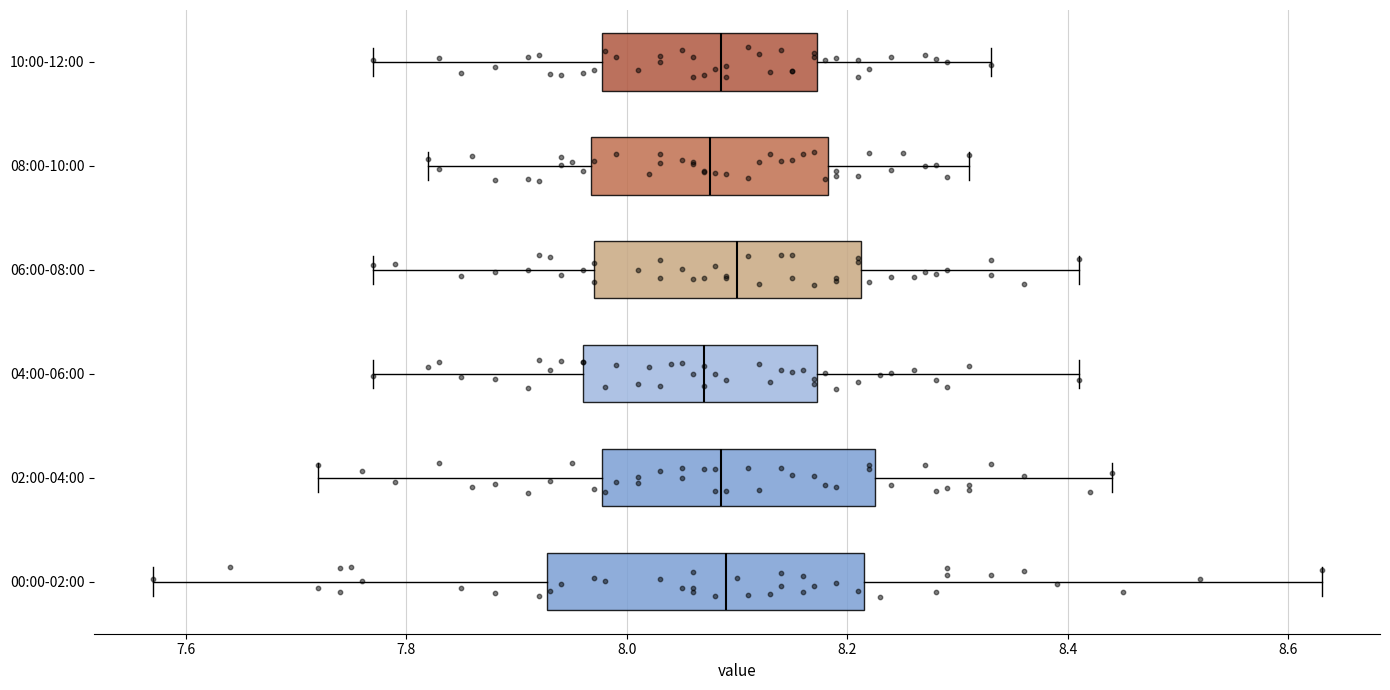

Reading bottom to top, transcribe this box plot: for each box, give where its median line is, the range the box spans, and where its two whiskers end, as read against the x-axis. The values are not printed on the chart, so give them approximately, as read against the axis.

00:00-02:00: median 8.10, box 7.92 to 8.22, whiskers 7.58 to 8.64
02:00-04:00: median 8.08, box 7.98 to 8.22, whiskers 7.72 to 8.44
04:00-06:00: median 8.08, box 7.96 to 8.18, whiskers 7.78 to 8.42
06:00-08:00: median 8.10, box 7.98 to 8.22, whiskers 7.78 to 8.42
08:00-10:00: median 8.08, box 7.96 to 8.18, whiskers 7.82 to 8.32
10:00-12:00: median 8.08, box 7.98 to 8.18, whiskers 7.78 to 8.34